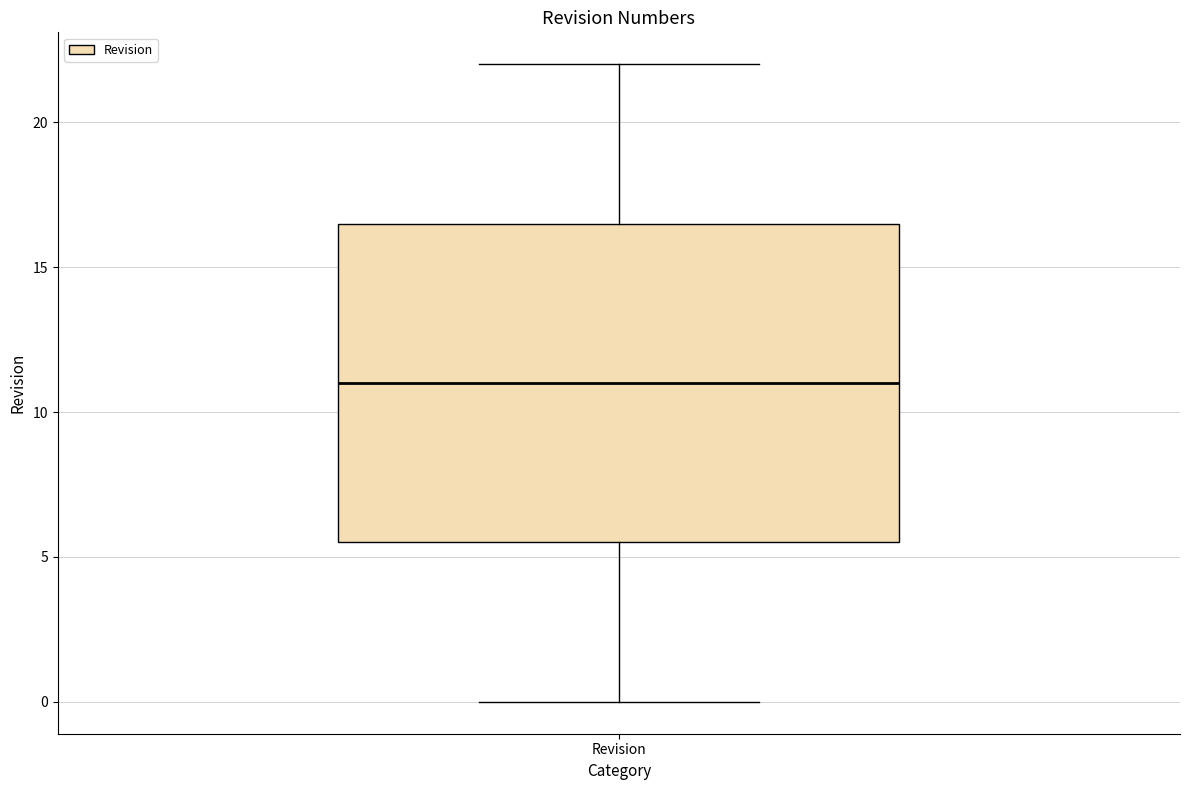

Read this box plot against the y-axis: the position of the median line, the range covered by the box, and the ends of both whiskers. The values are not printed on the chart, so give them approximately, as read against the axis.

median 11.0, box 5.5 to 16.5, whiskers 0.0 to 22.0